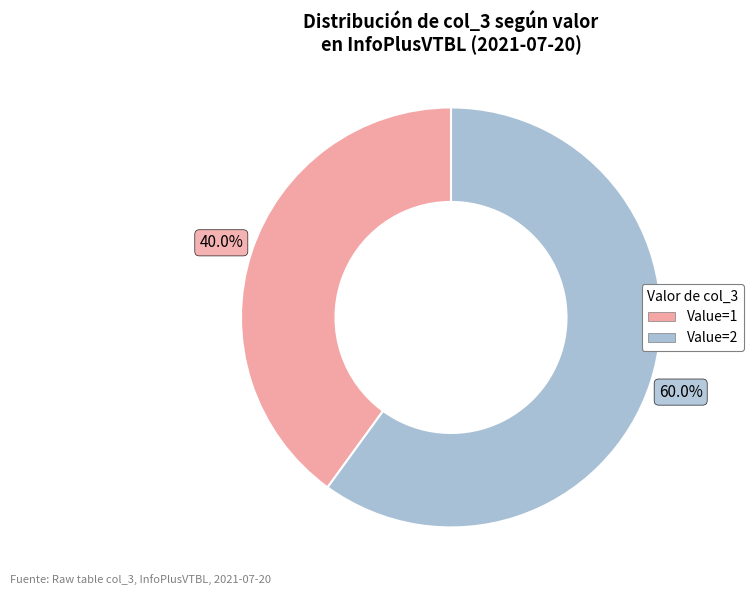

How many segments does this pie chart have?

2